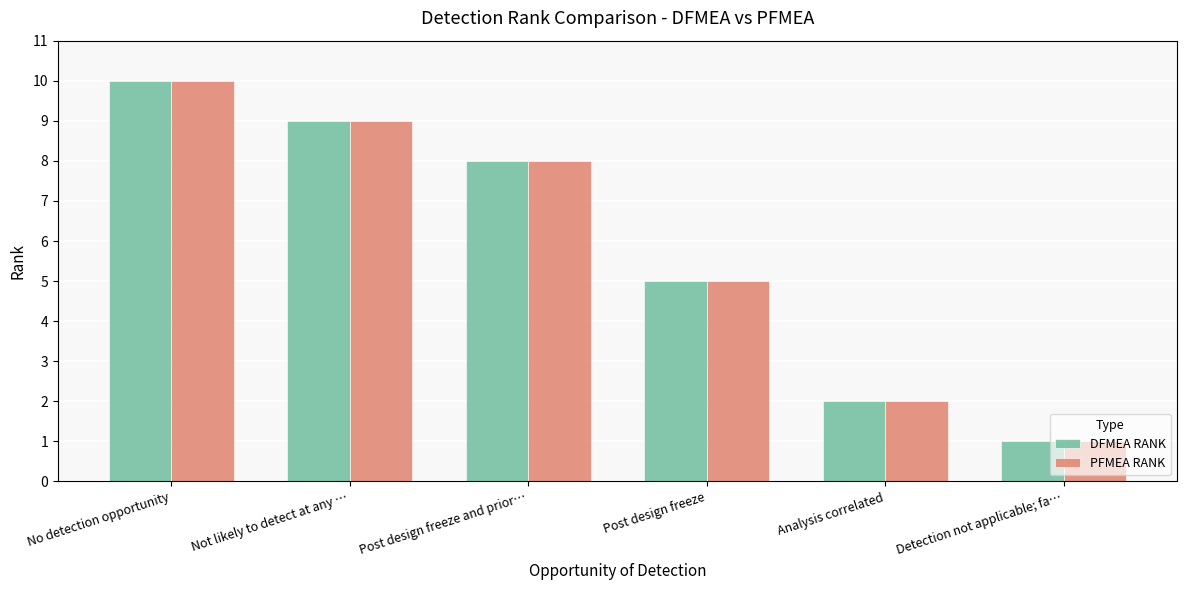

Reading right to left, extract all data points from this chart.

DFMEA RANK: Detection not applicable; fa…=1	Analysis correlated=2	Post design freeze=5	Post design freeze and prior…=8	Not likely to detect at any …=9	No detection opportunity=10
PFMEA RANK: Detection not applicable; fa…=1	Analysis correlated=2	Post design freeze=5	Post design freeze and prior…=8	Not likely to detect at any …=9	No detection opportunity=10